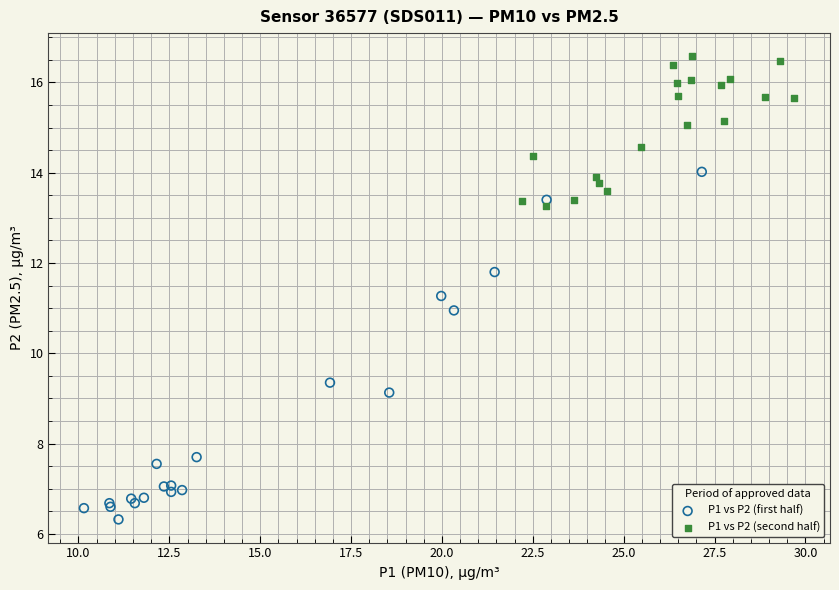

Which series contains the lowest Y value?

P1 vs P2 (first half)